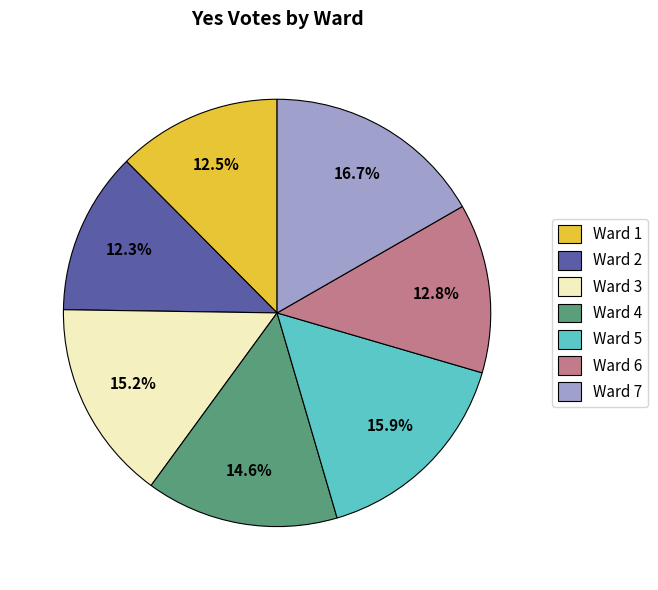

What is the largest slice in the pie chart?

Ward 7